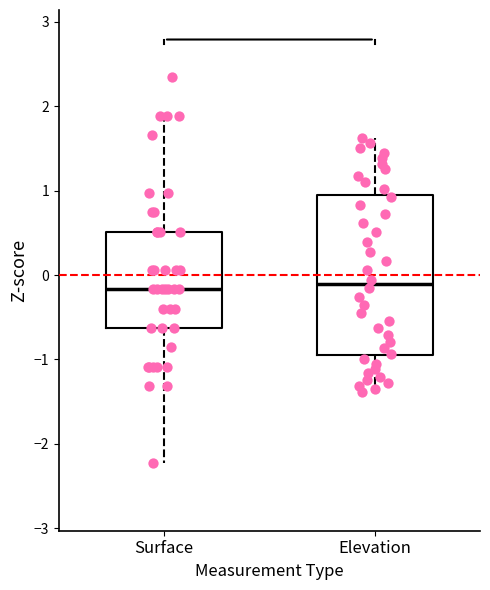

Where does the median line of the box for Elevation sit on the y-axis? The values are not printed on the chart, so give them approximately, as read against the axis.

-0.1